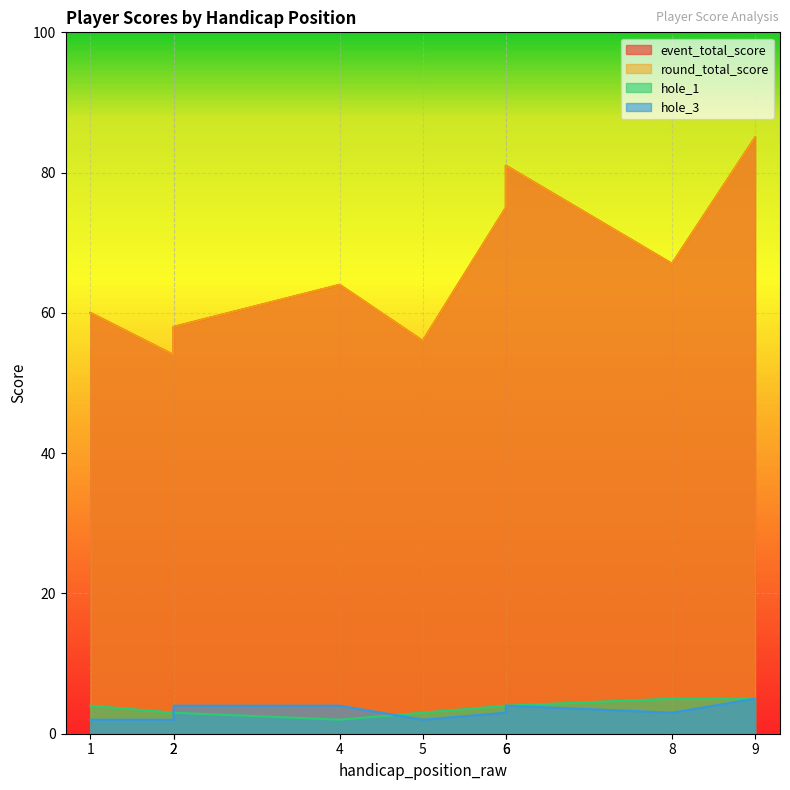

What is the difference between the maximum and second lowest values in the hole_1 series?

2